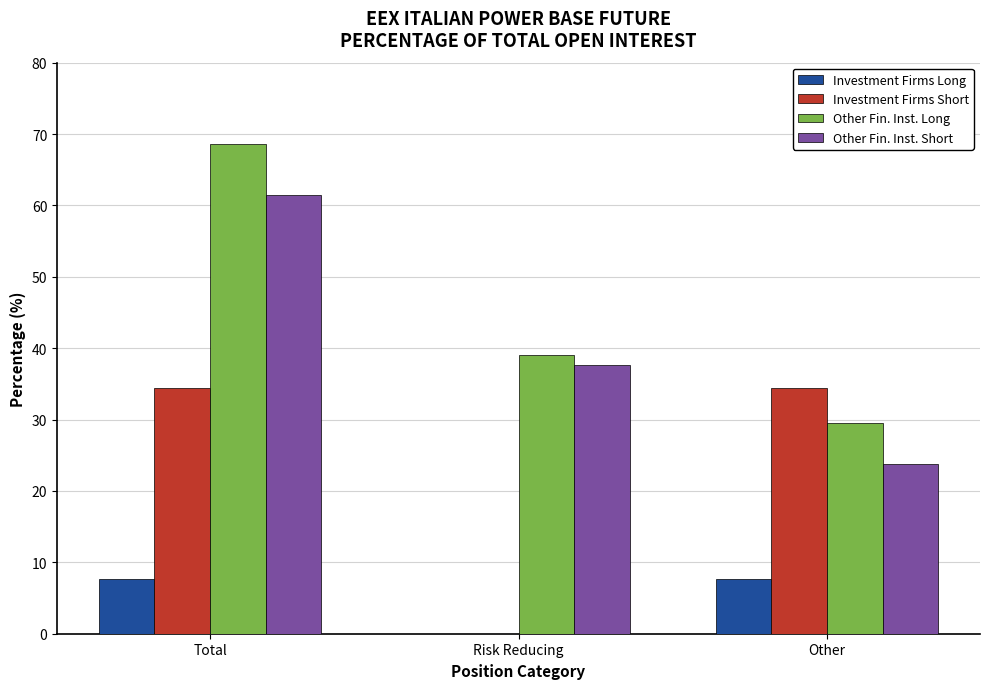

At which category does the chart reach its peak across all series?

Total